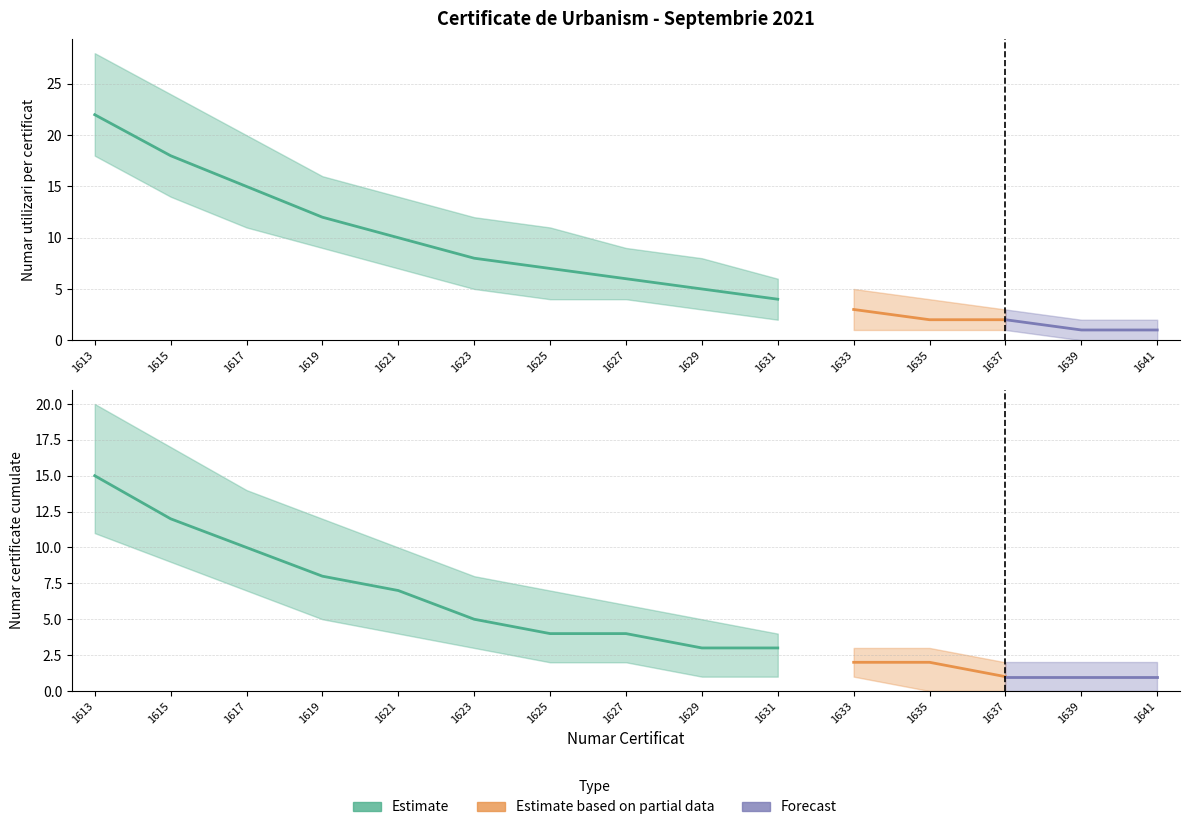

Reading right to left, what are all the values shown in this chart?

Utilizare_count: 1641=1	1639=1	1637=2	1635=2	1633=3	1631=4	1629=5	1627=6	1625=7	1623=8	1621=10	1619=12	1617=15	1615=18	1613=22
Utilizare_lower: 1641=0	1639=0	1637=1	1635=1	1633=1	1631=2	1629=3	1627=4	1625=4	1623=5	1621=7	1619=9	1617=11	1615=14	1613=18
Utilizare_upper: 1641=2	1639=2	1637=3	1635=4	1633=5	1631=6	1629=8	1627=9	1625=11	1623=12	1621=14	1619=16	1617=20	1615=24	1613=28
Certif_count: 1641=1	1639=1	1637=1	1635=2	1633=2	1631=3	1629=3	1627=4	1625=4	1623=5	1621=7	1619=8	1617=10	1615=12	1613=15
Certif_lower: 1641=0	1639=0	1637=0	1635=0	1633=1	1631=1	1629=1	1627=2	1625=2	1623=3	1621=4	1619=5	1617=7	1615=9	1613=11
Certif_upper: 1641=2	1639=2	1637=2	1635=3	1633=3	1631=4	1629=5	1627=6	1625=7	1623=8	1621=10	1619=12	1617=14	1615=17	1613=20